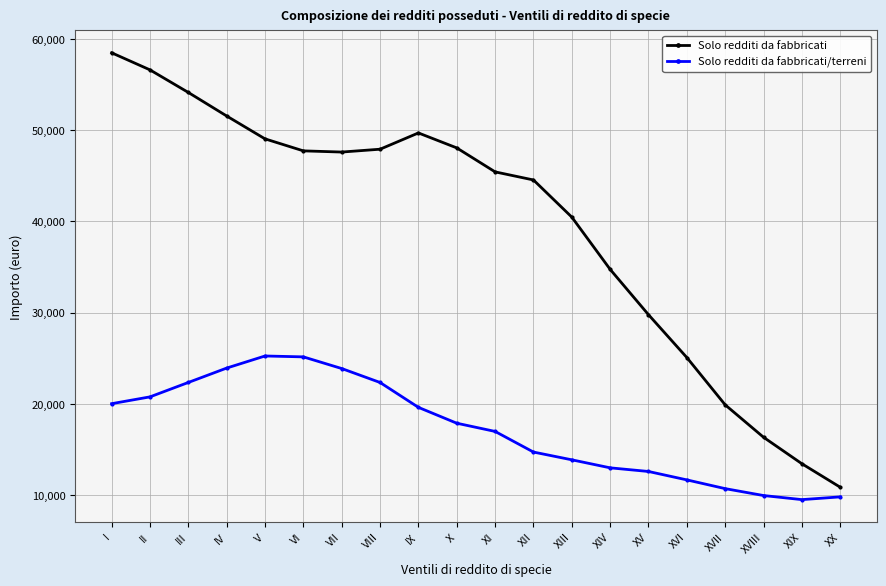

What is the label of the 17th point from the left?

XVII